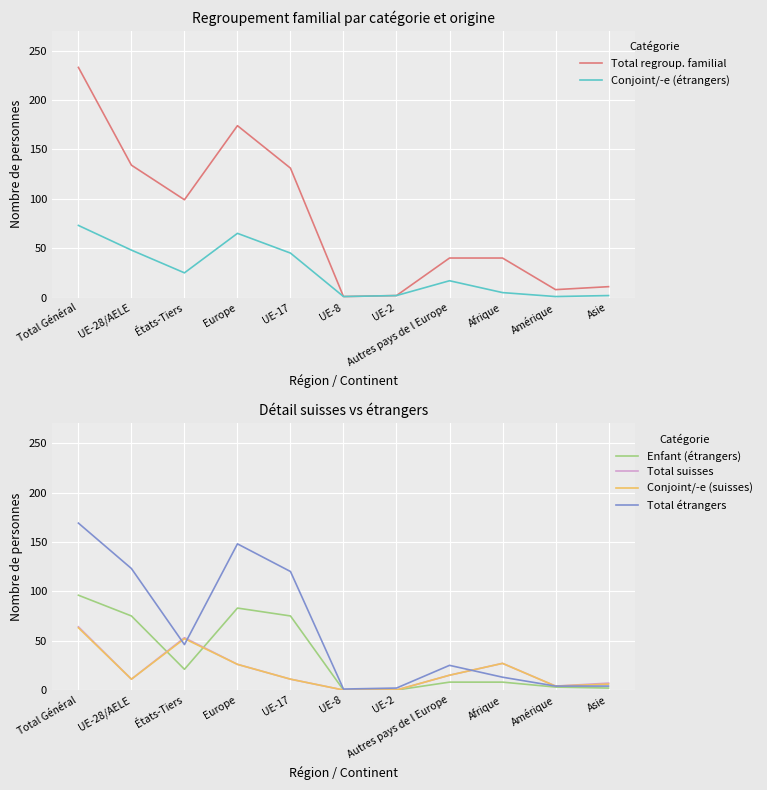

At which category does the chart reach its minimum across all series?

UE-8